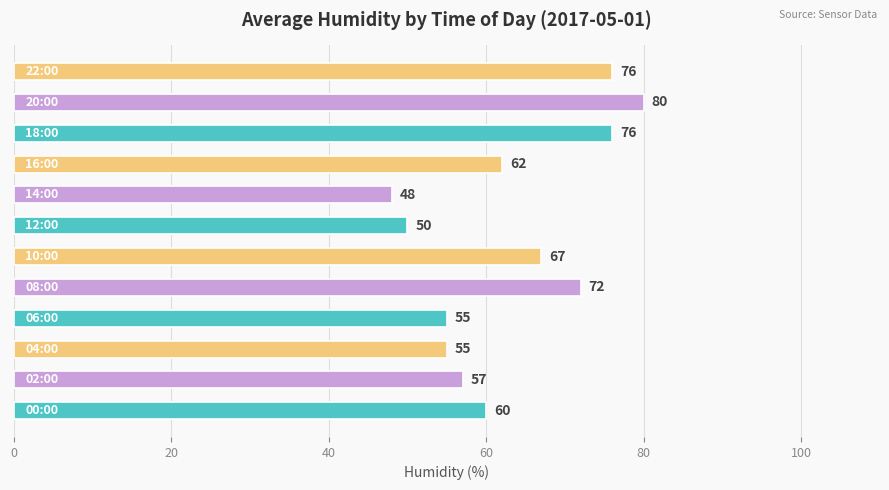

What is the average value?

63